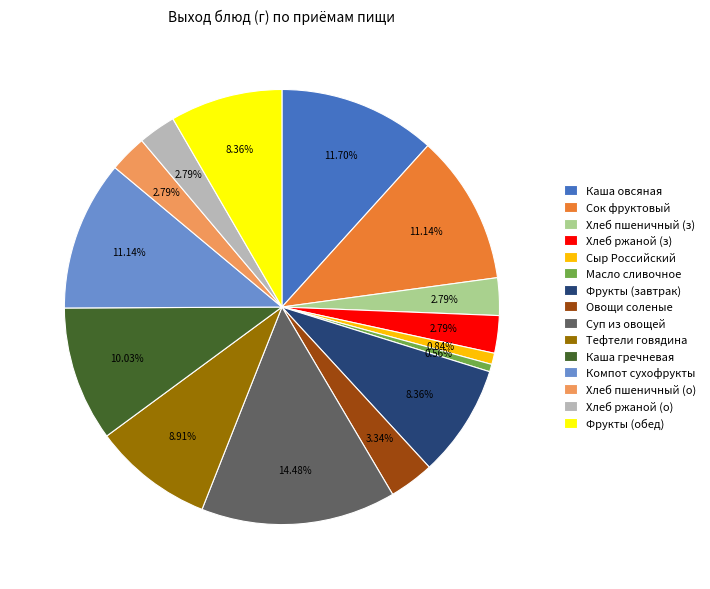

Does Сок фруктовый represent more than half of the total?

No